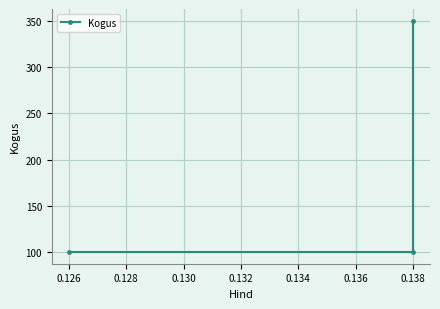

What is the minimum value shown in the chart?

100